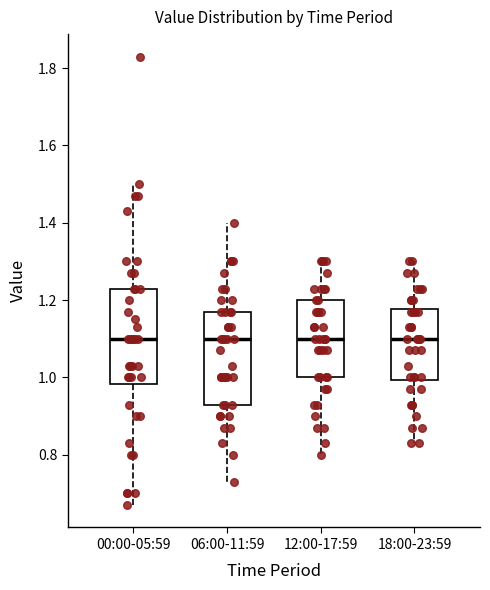

Reading left to right, transcribe this box plot: for each box, give where its median line is, the range the box spans, and where its two whiskers end, as read against the y-axis. The values are not printed on the chart, so give them approximately, as read against the axis.

00:00-05:59: median 1.10, box 0.98 to 1.24, whiskers 0.68 to 1.50
06:00-11:59: median 1.10, box 0.94 to 1.18, whiskers 0.74 to 1.40
12:00-17:59: median 1.10, box 1.00 to 1.20, whiskers 0.80 to 1.30
18:00-23:59: median 1.10, box 1.00 to 1.18, whiskers 0.84 to 1.30